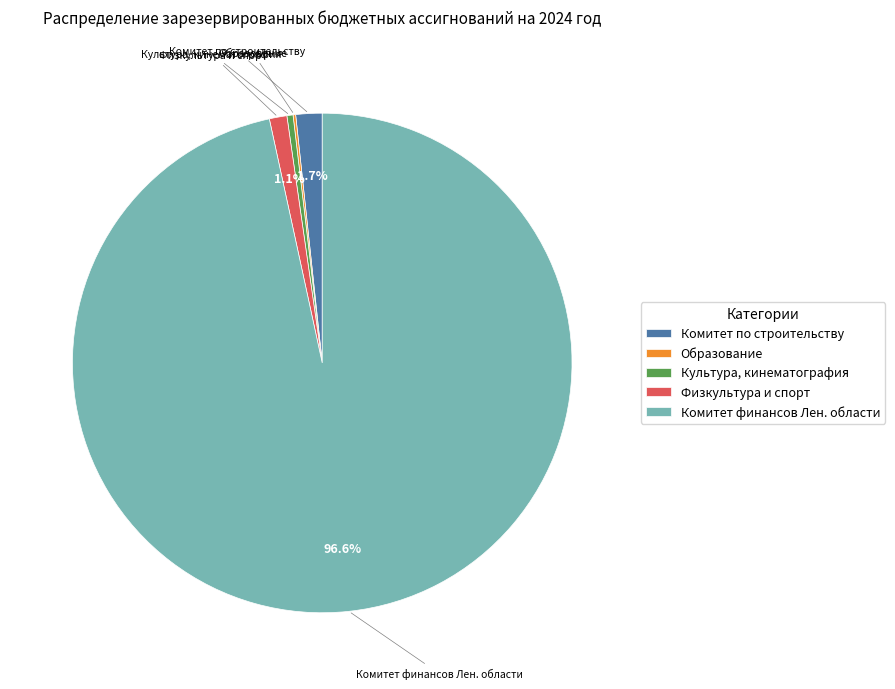

Which has a higher value, Физкультура и спорт or Культура, кинематография?

Физкультура и спорт